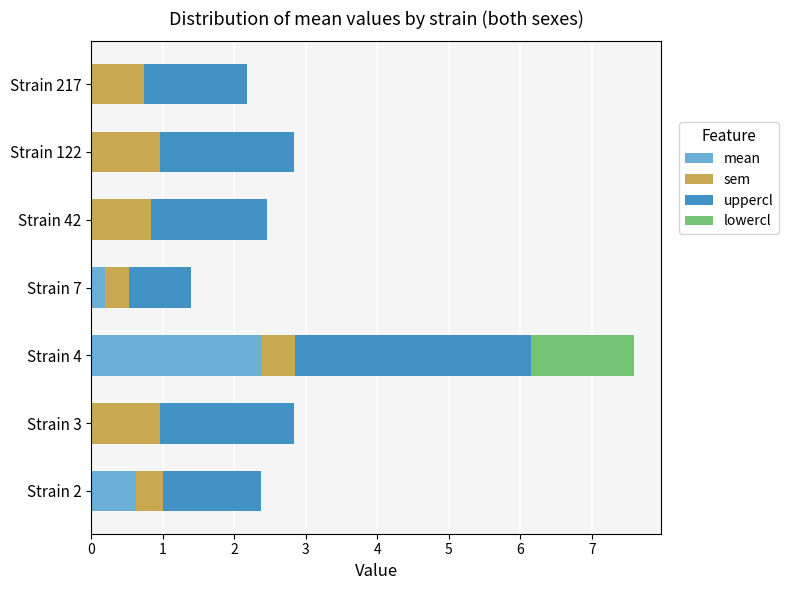

List the series in order of their peak value, highest first.

uppercl, mean, lowercl, sem